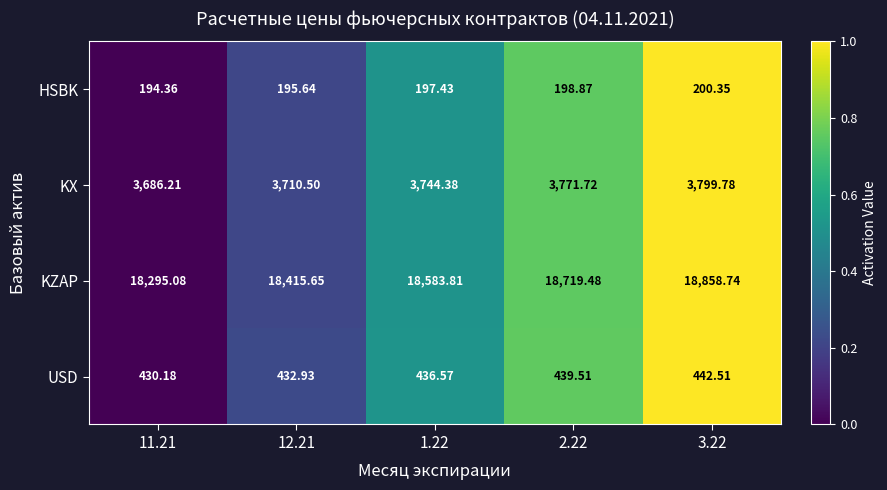

Which series has the largest total across all categories?

KZAP